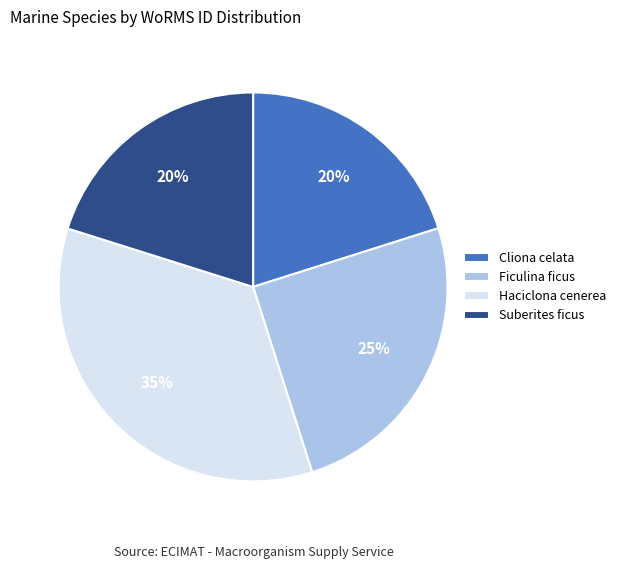

Between Ficulina ficus and Cliona celata, which is larger?

Ficulina ficus